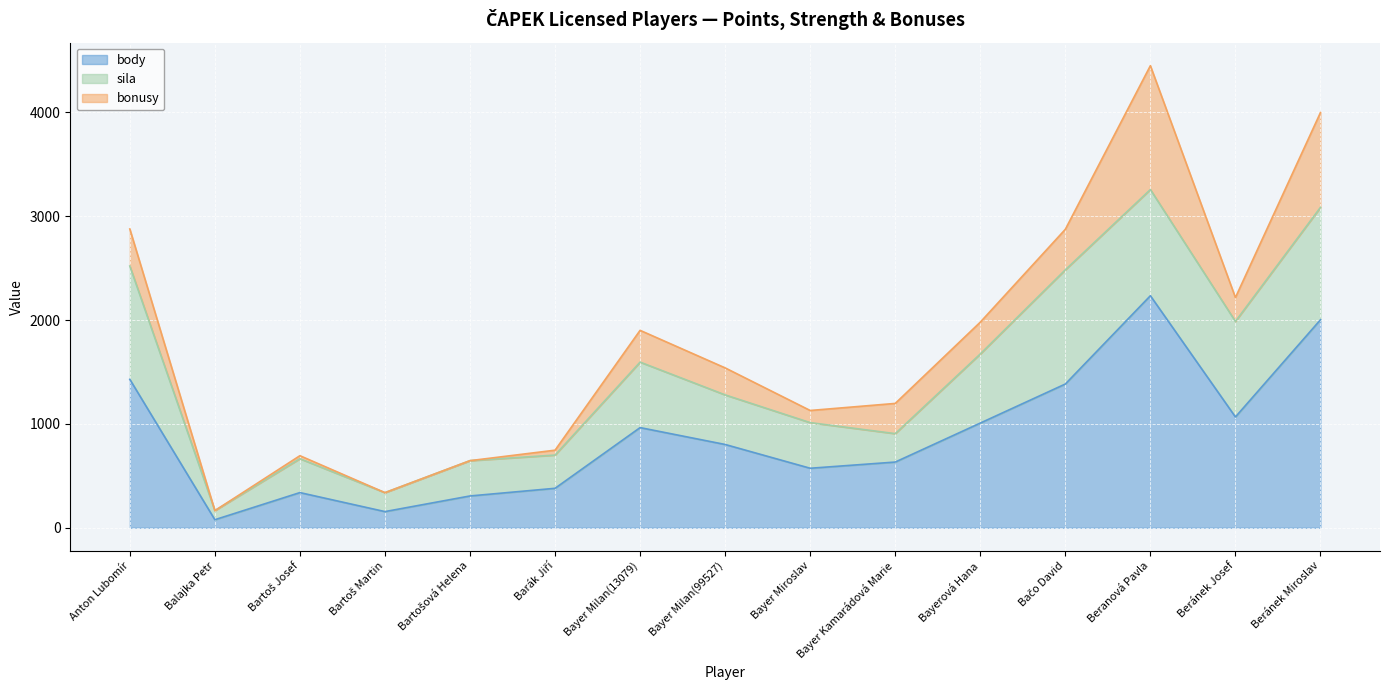

What is the label of the 6th point from the right?

Bayer Kamarádová Marie